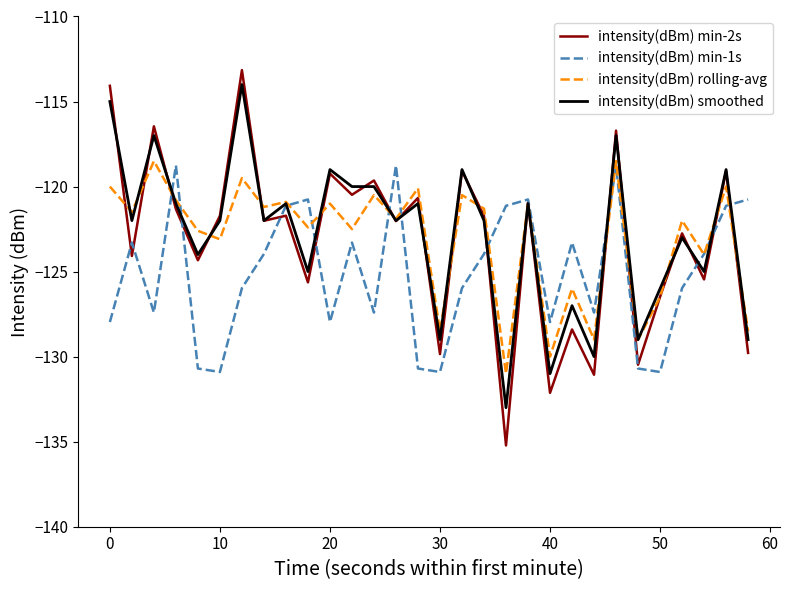

What is the minimum value for intensity(dBm) min-2s?

-135.2